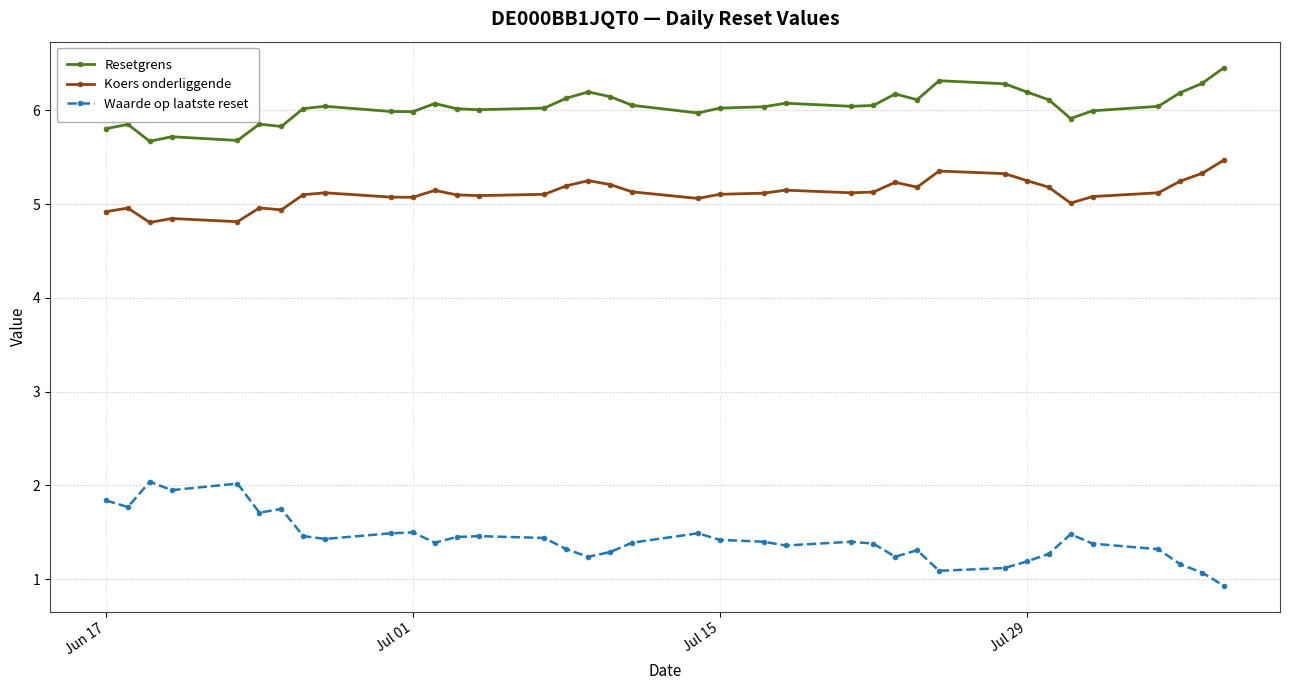

True or false: Resetgrens has more than 1 points higher than both neighbors.

True